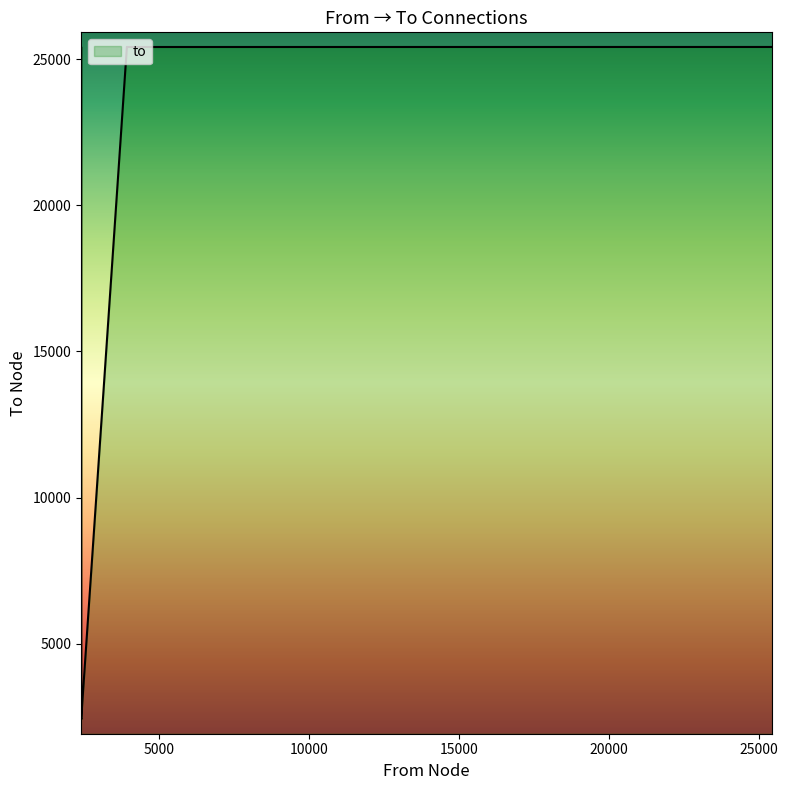

Does the chart display data point markers on the line(s)?

No